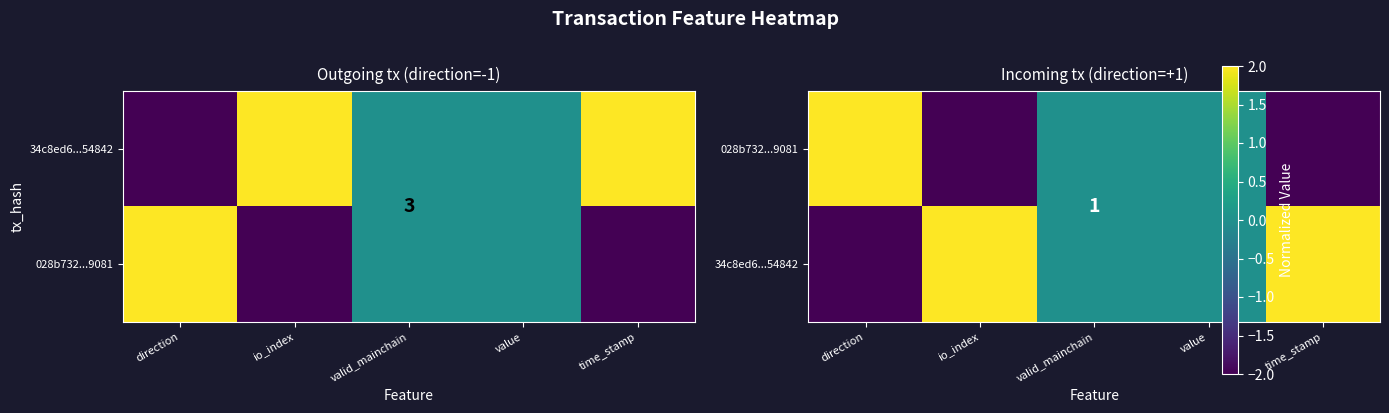

How many data points in 34c8ed6...54842 are less than 0?

1